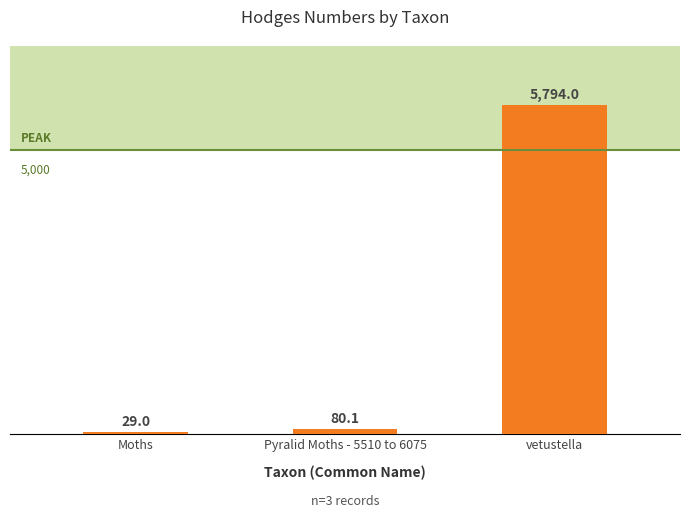

Approximately how many times larger is the value at vetustella compared to Moths?

199.8